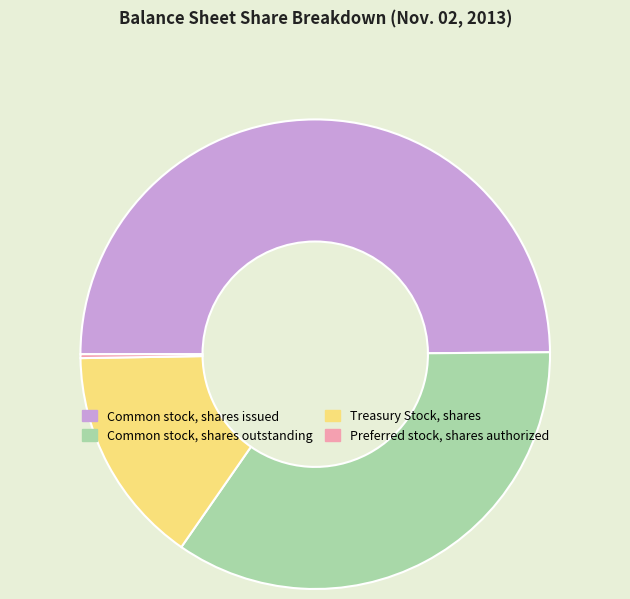

Combined, do Treasury Stock, shares and Common stock, shares outstanding account for over 50%?

No